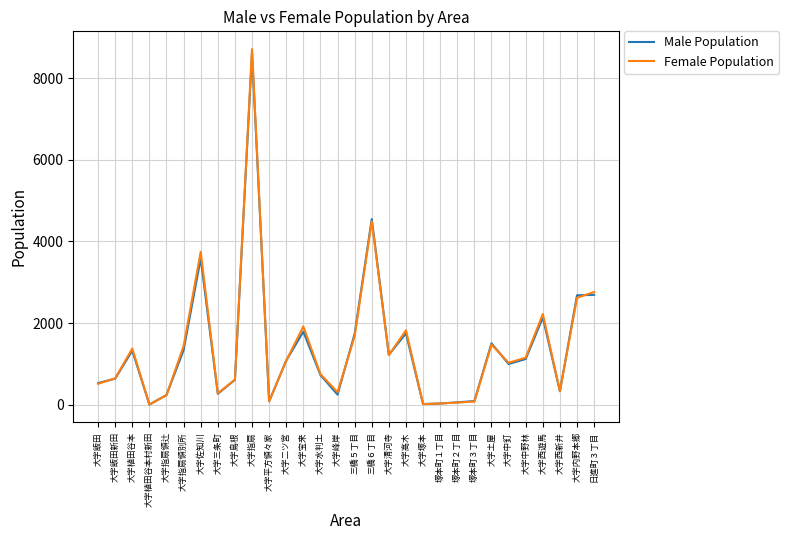

At which label does Female Population first exceed 1080?

大字植田谷本